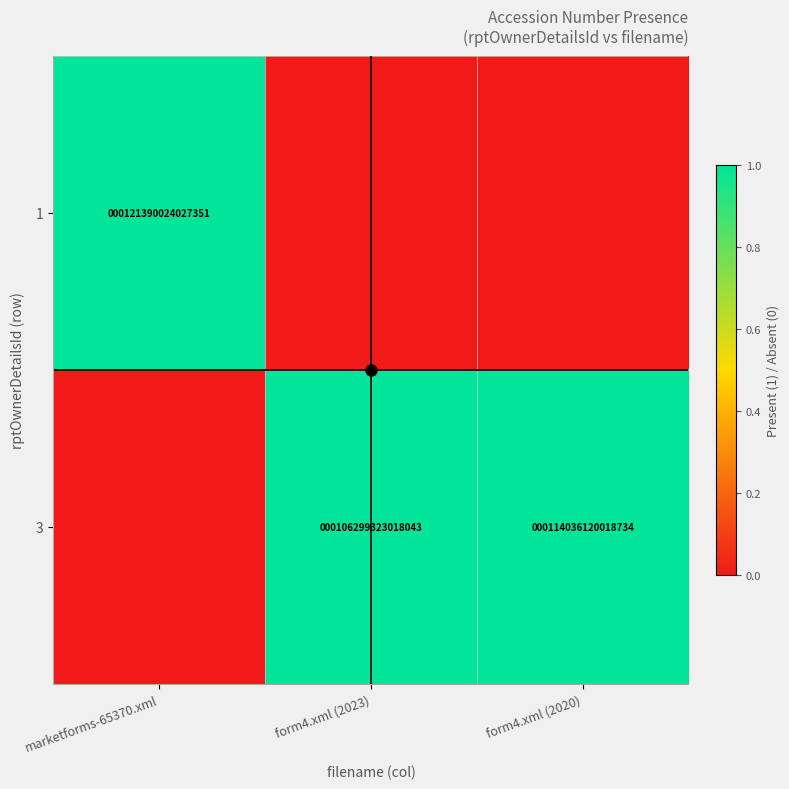

At which label is 1 closest to 0?

form4.xml (2023)